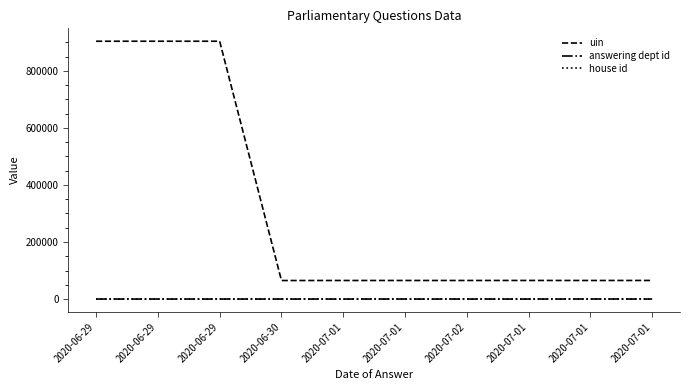

Does the chart display data point markers on the line(s)?

No